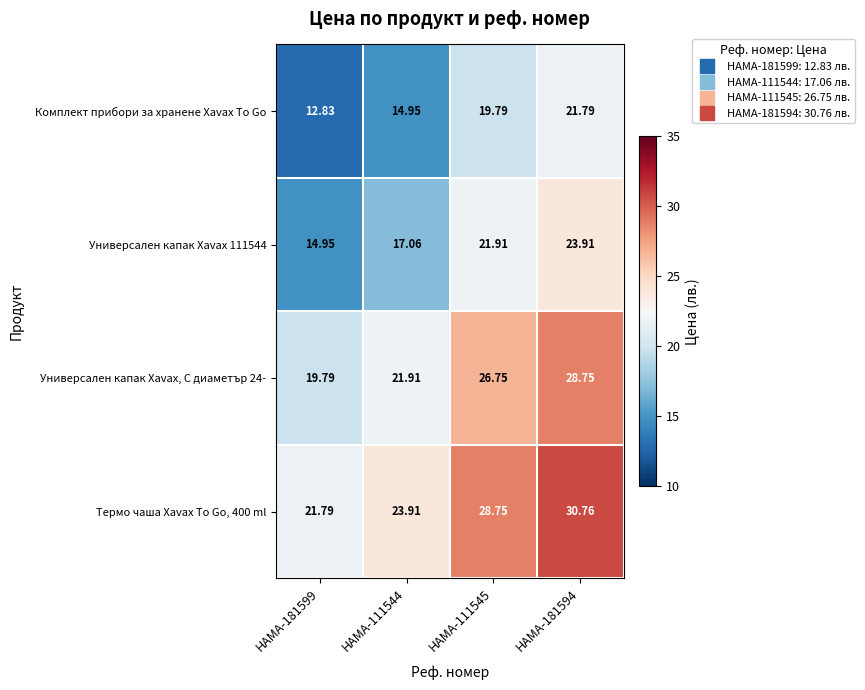

List the series in order of their overall mean, highest first.

Термо чаша Xavax To Go, 400 ml, Универсален капак Xavax, С диаметър 24-, Универсален капак Xavax 111544, Комплект прибори за хранене Xavax To Go